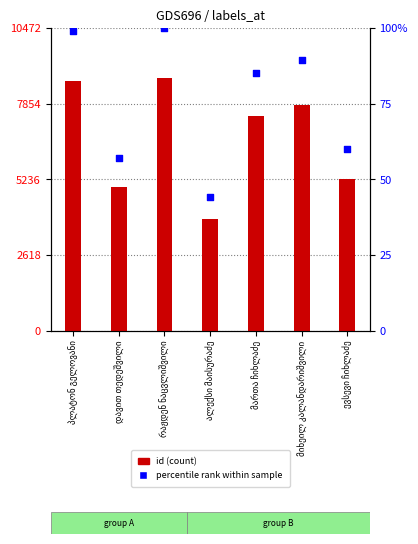

At which category is the sum across all series the highest?

რაჟდენ ნაცვლიშვილი